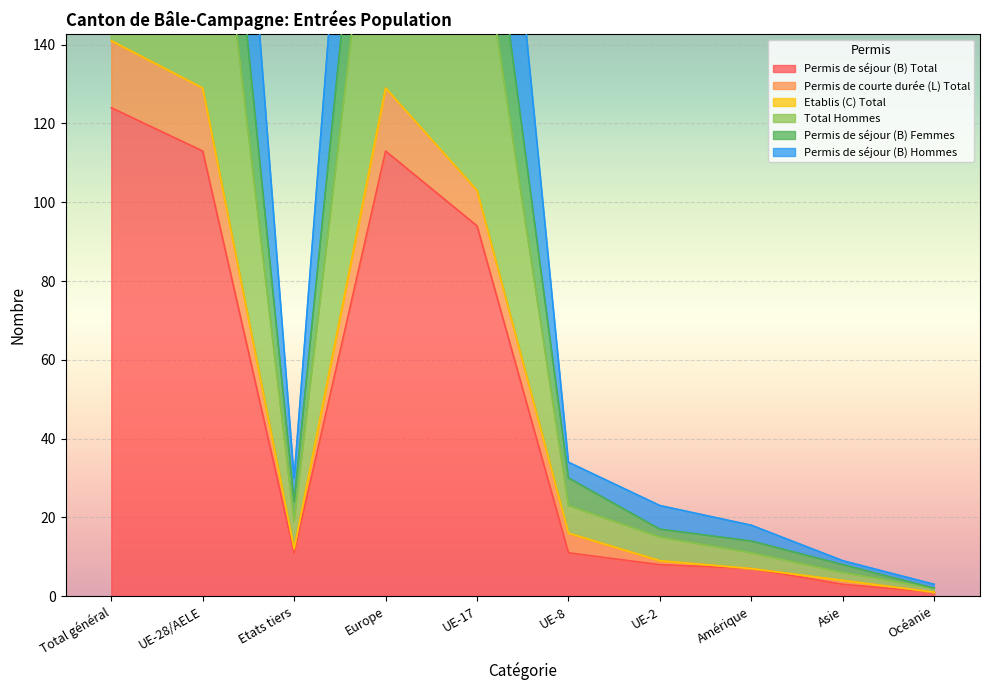

Which series has the largest range (max minus min)?

Total Hommes